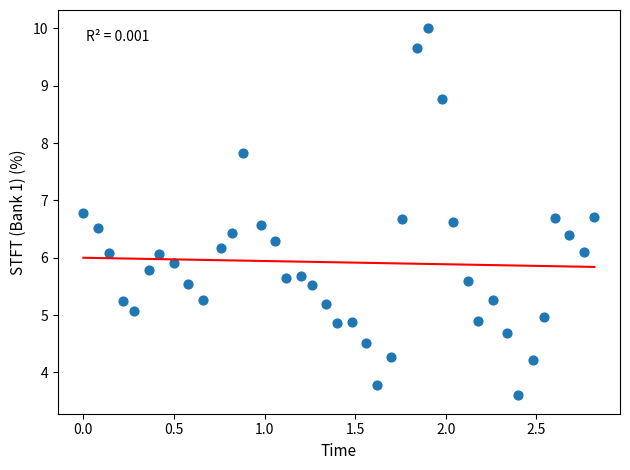

What is the range of X values (max minus min)?

2.8